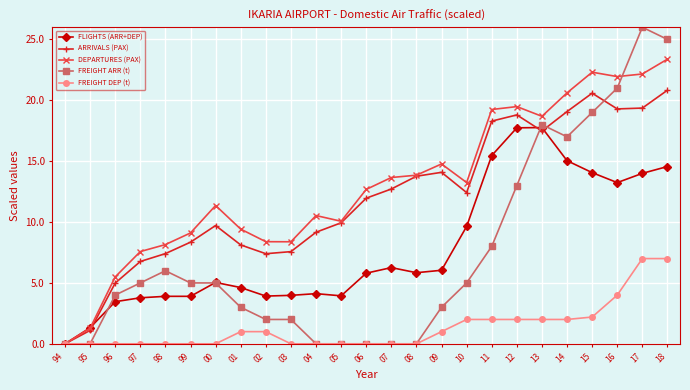

What is the total value across all series at 05?

23.9